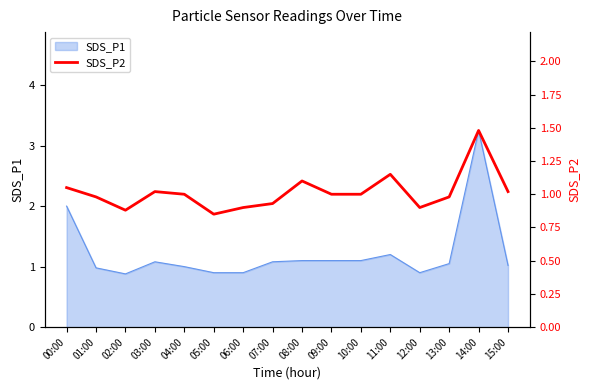

Count the number of values greater than 1.

6